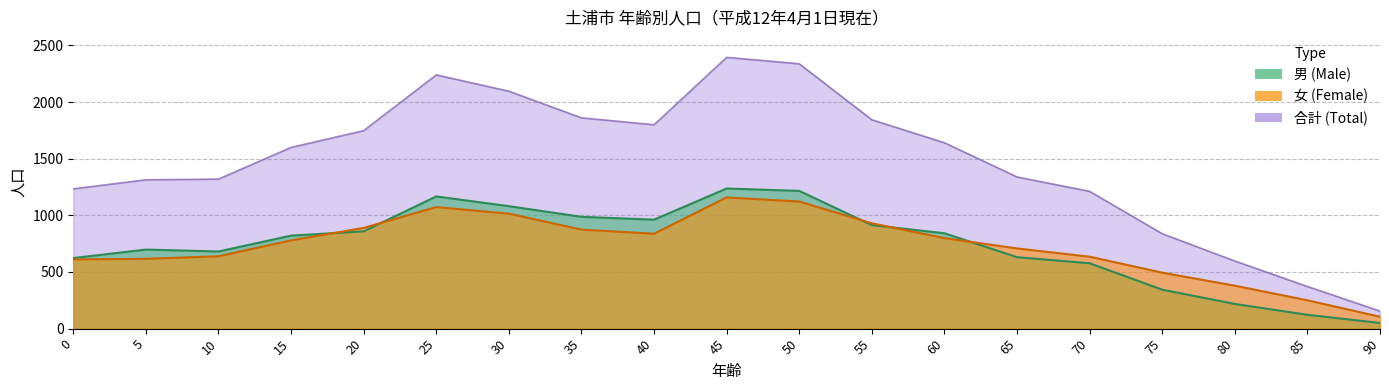

Between which two adjacent categories do female and male first intersect?

15 and 20